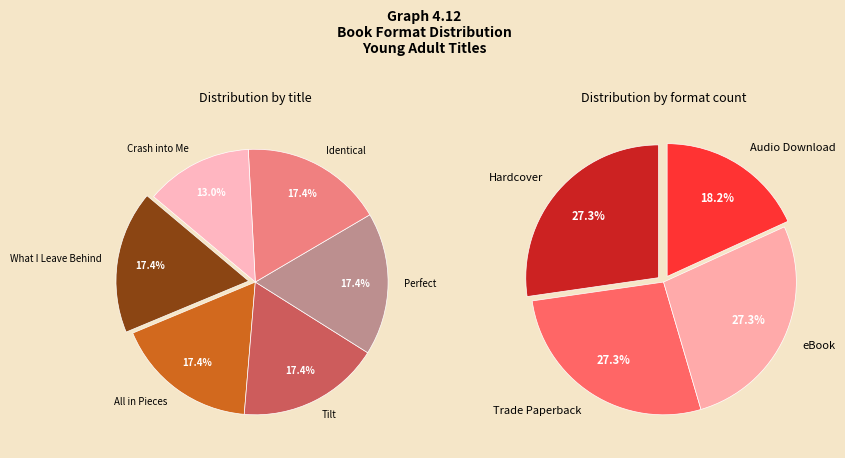

Rank the categories by value from lowest to highest.

Crash into Me, What I Leave Behind, All in Pieces, Tilt, Perfect, Identical